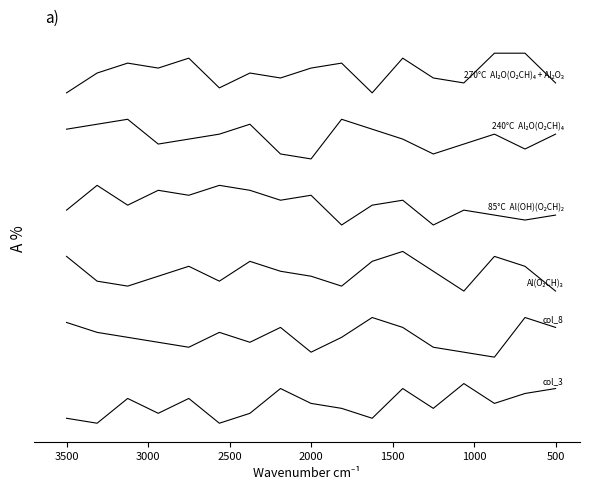

How many interior local peaks does the 240°C  Al₂O(O₂CH)₄ series have?

4